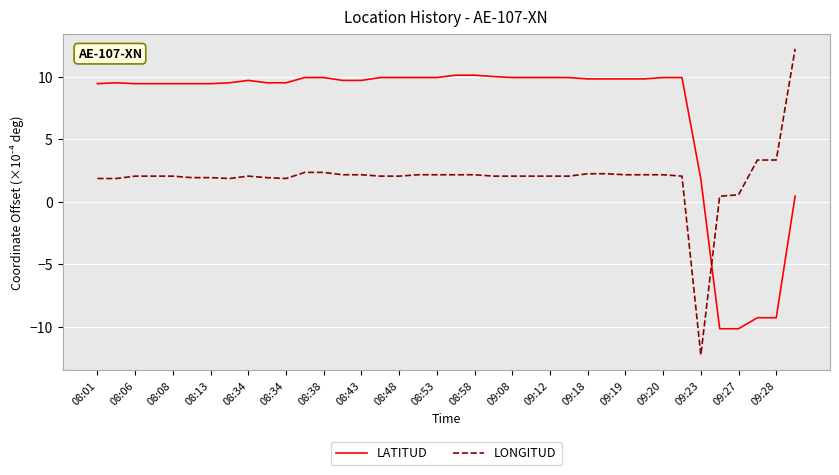

What is the difference between the maximum and minimum values in the LONGITUD series?

24.5